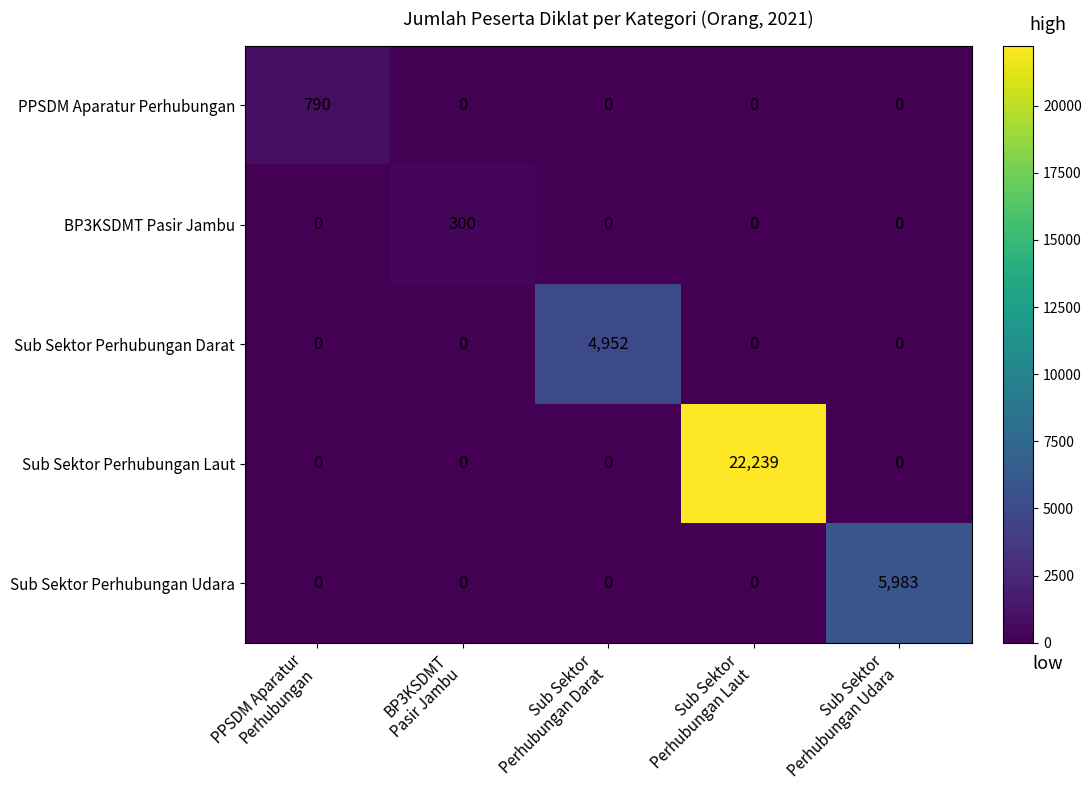

Rank the series by their maximum value, from lowest to highest.

BP3KSDMT Pasir Jambu, PPSDM Aparatur Perhubungan, Sub Sektor Perhubungan Darat, Sub Sektor Perhubungan Udara, Sub Sektor Perhubungan Laut